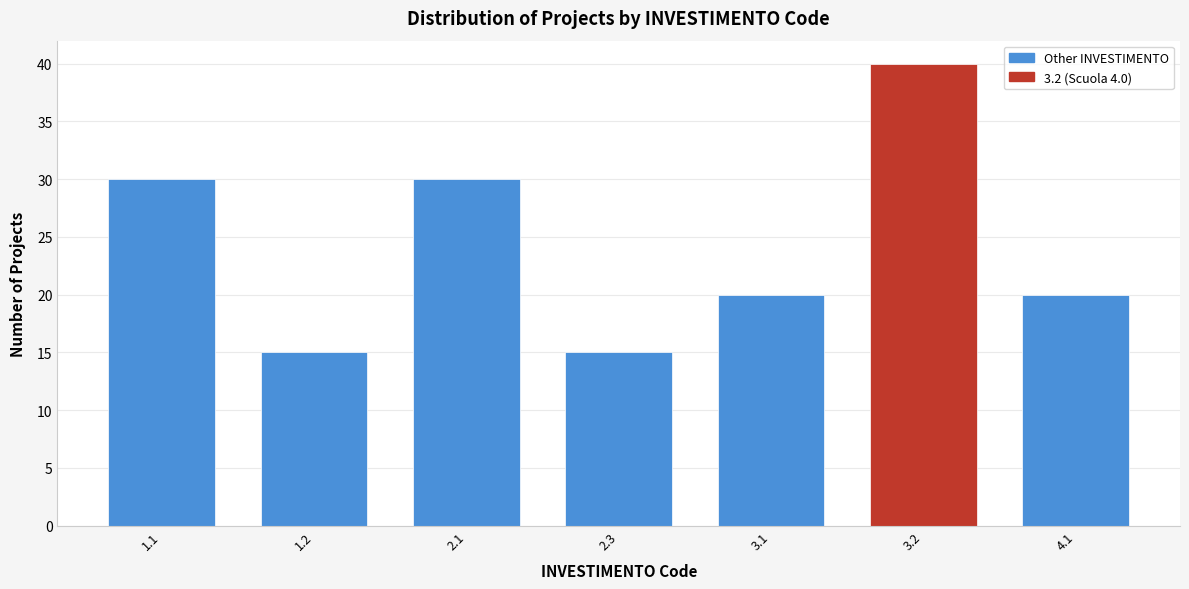

Reading left to right, what are all the values shown in this chart?

30	15	30	15	20	40	20